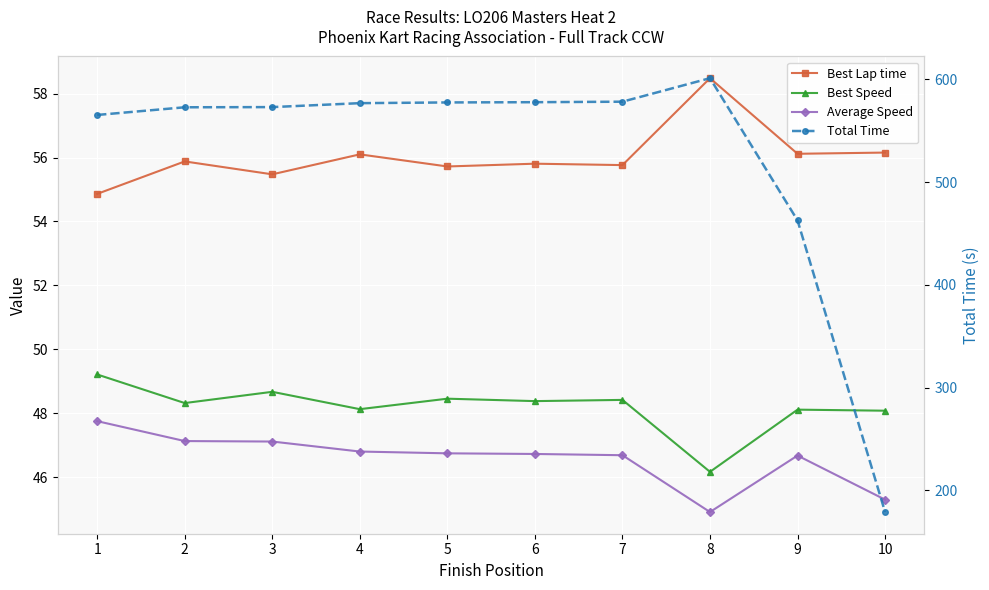

How many interior local peaks does the Best Speed series have?

4